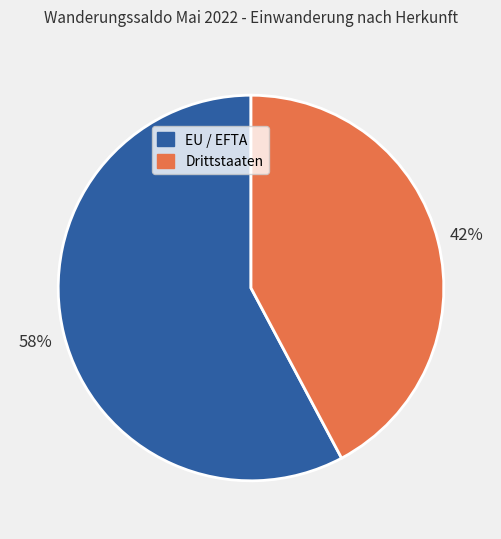

To the nearest percent, what portion does EU / EFTA represent?

58%